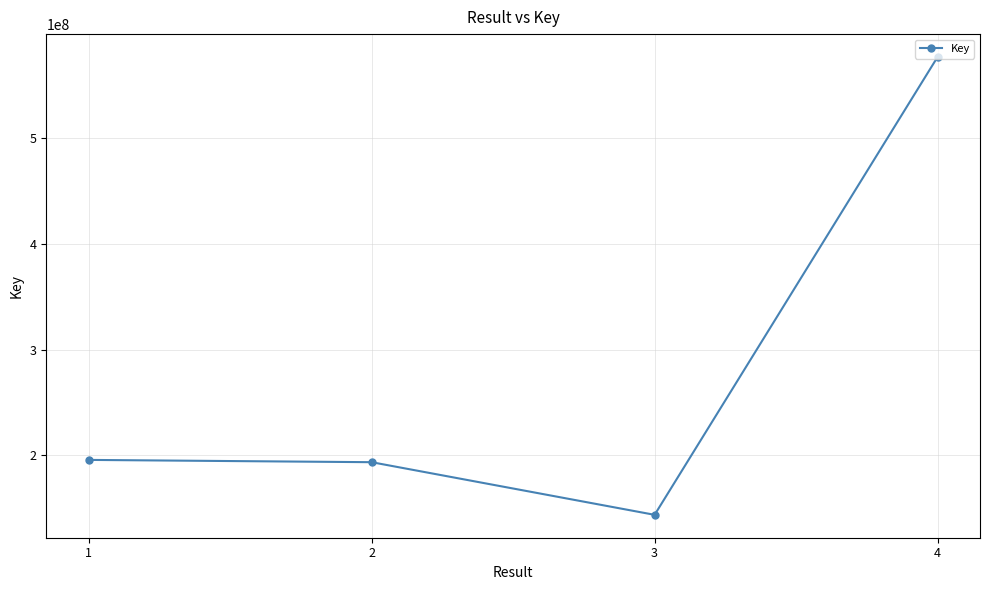

What is the maximum value shown in the chart?

576584167